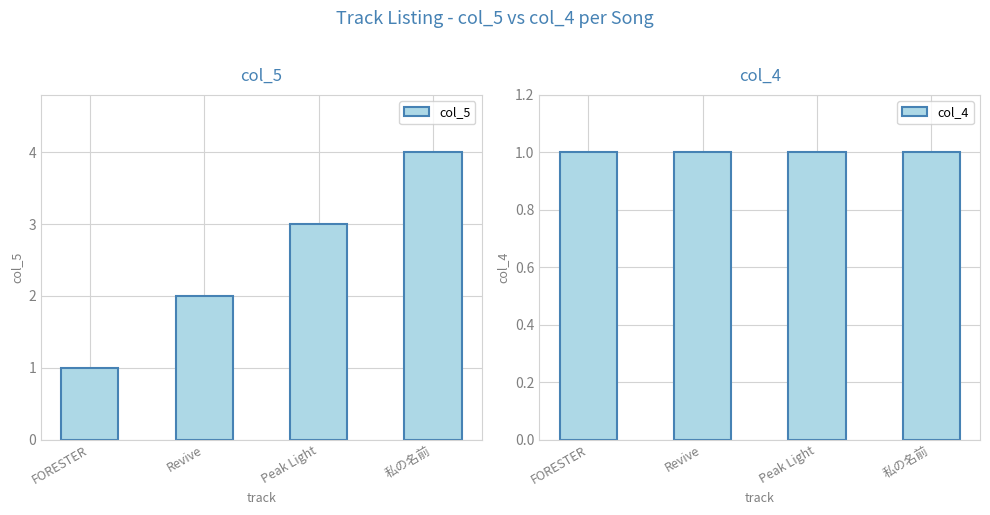

What is the label of the 4th bar from the right?

FORESTER